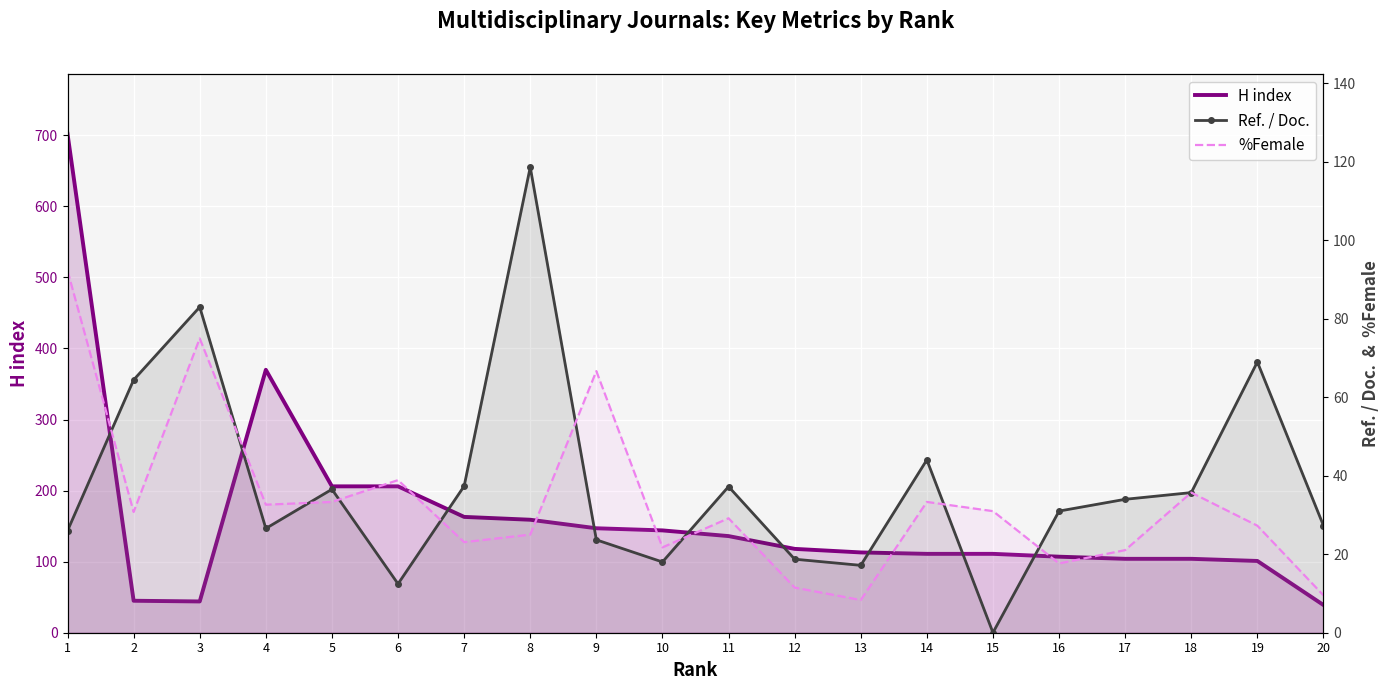

What is the difference between the maximum and minimum values in the H index series?

663.0